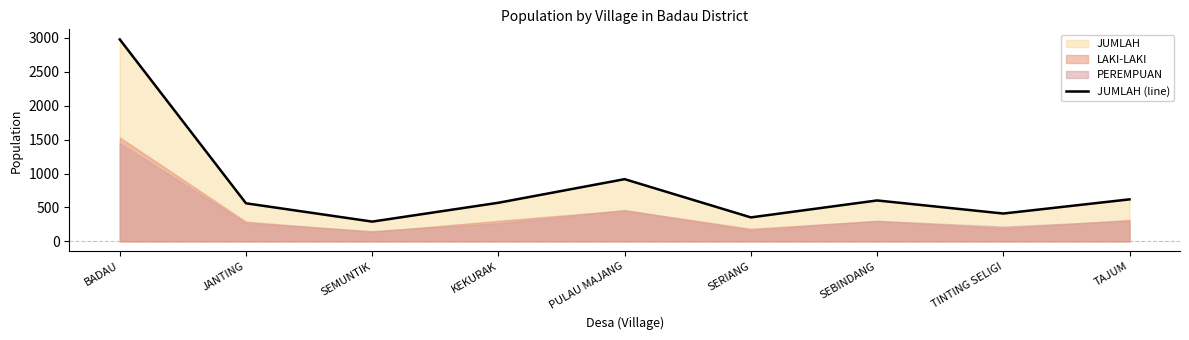

What is the difference between the values at SEMUNTIK and BADAU?

2687